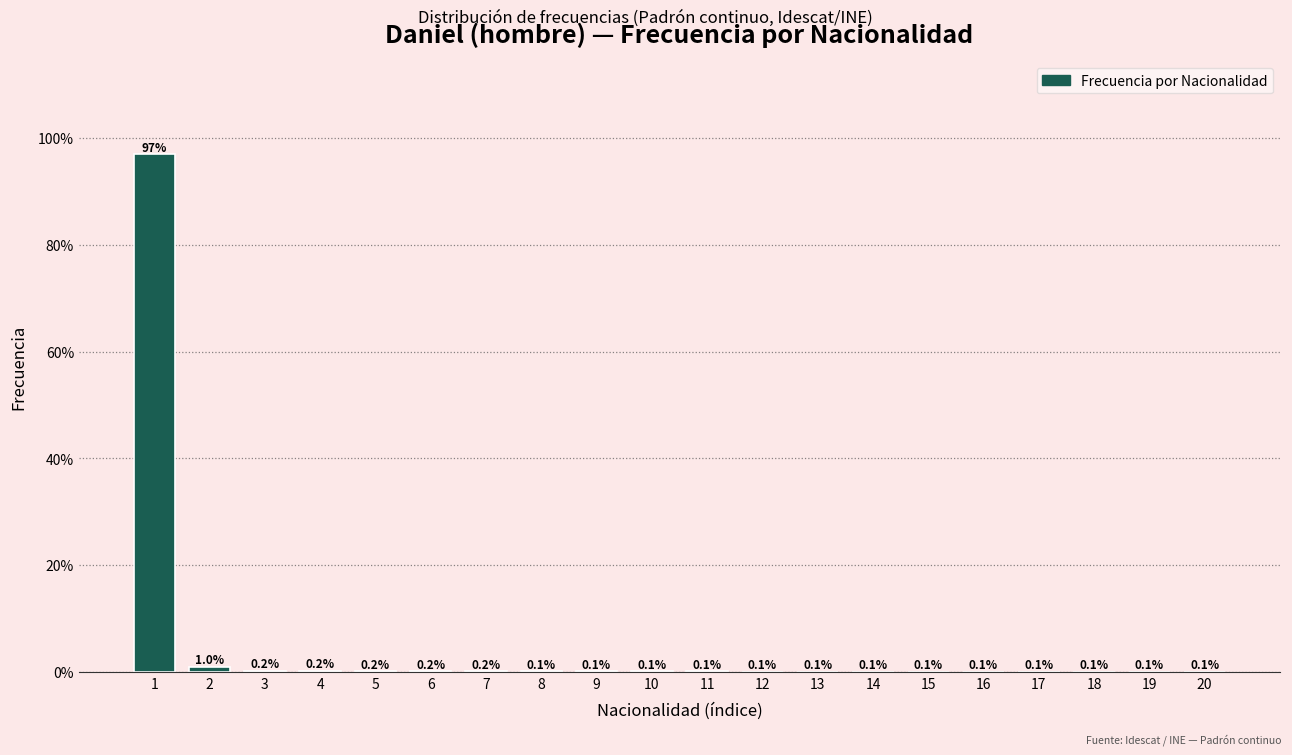

Reading right to left, list all the values displayed in this chart.

20=0.1	19=0.1	18=0.1	17=0.1	16=0.1	15=0.1	14=0.1	13=0.1	12=0.1	11=0.1	10=0.1	9=0.1	8=0.1	7=0.2	6=0.2	5=0.2	4=0.2	3=0.2	2=1.0	1=96.9